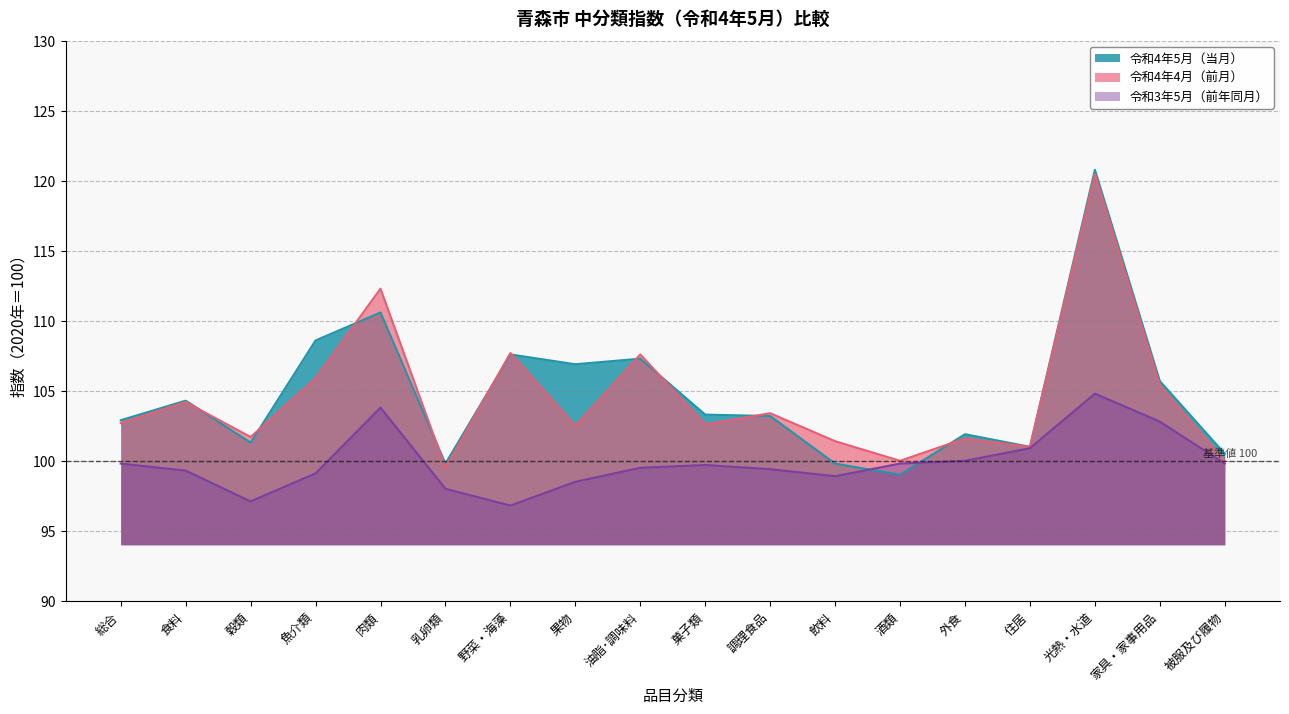

At how many categories does at least one series exceed 100?

16